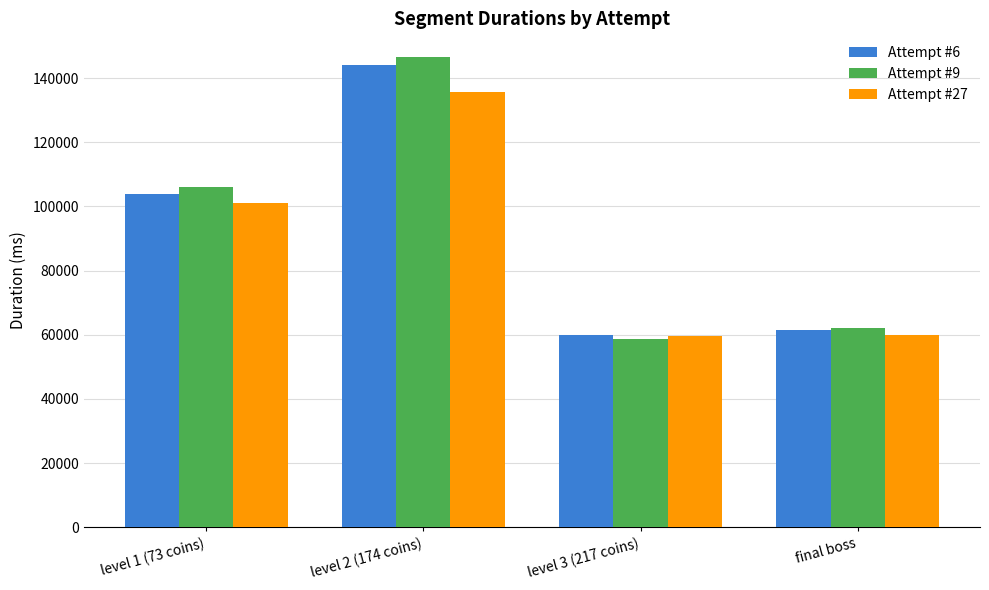

Which series has the widest spread of values?

Attempt #9